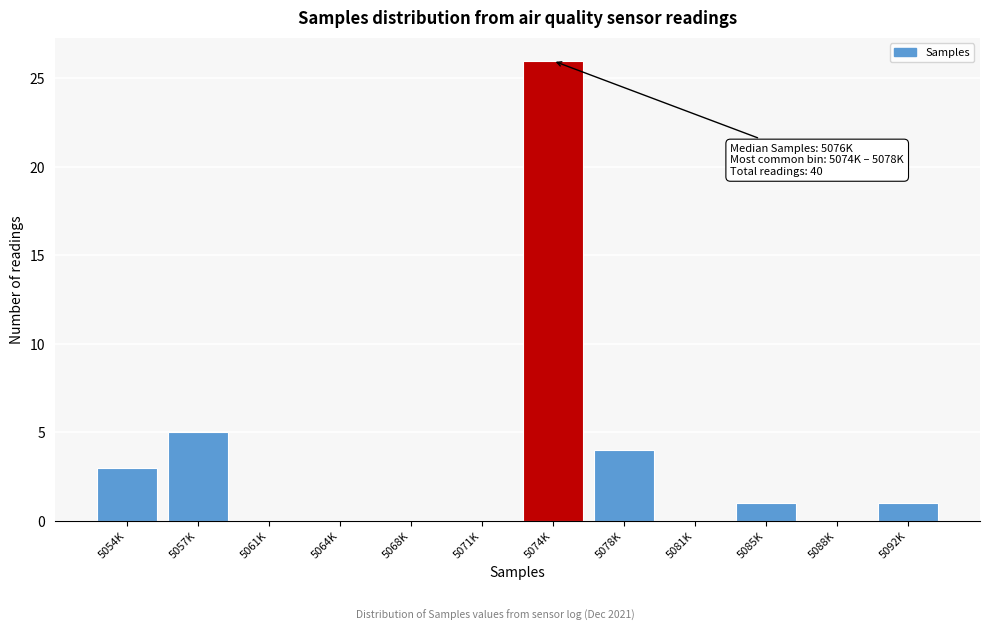

Reading right to left, what are all the values shown in this chart?

5092K=1	5088K=0	5085K=1	5081K=0	5078K=4	5074K=26	5071K=0	5068K=0	5064K=0	5061K=0	5057K=5	5054K=3